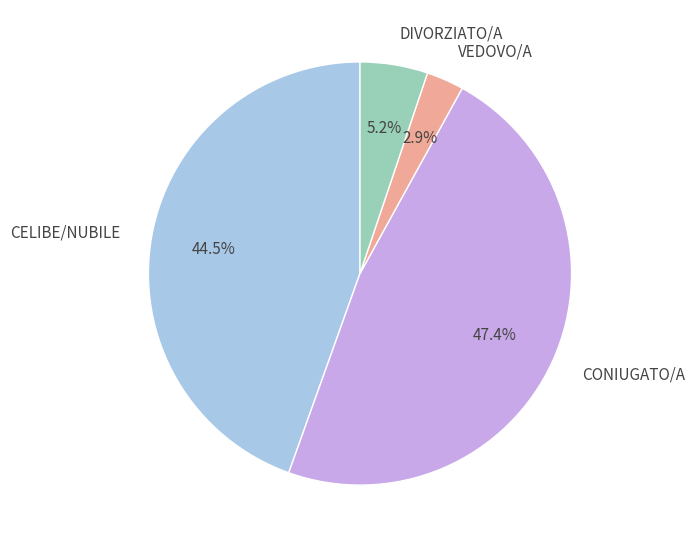

What portion of the pie excludes CELIBE/NUBILE?

55.5%